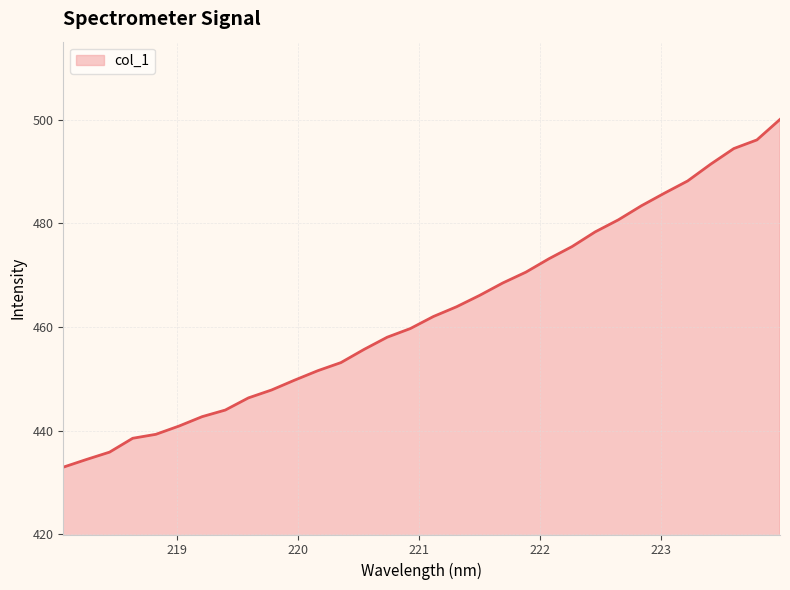

What is the minimum value shown in the chart?

432.9